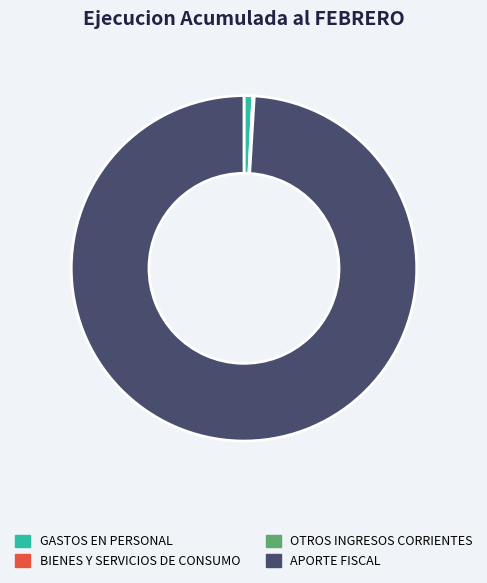

The GASTOS EN PERSONAL slice represents 1% of the pie. True or false?

True